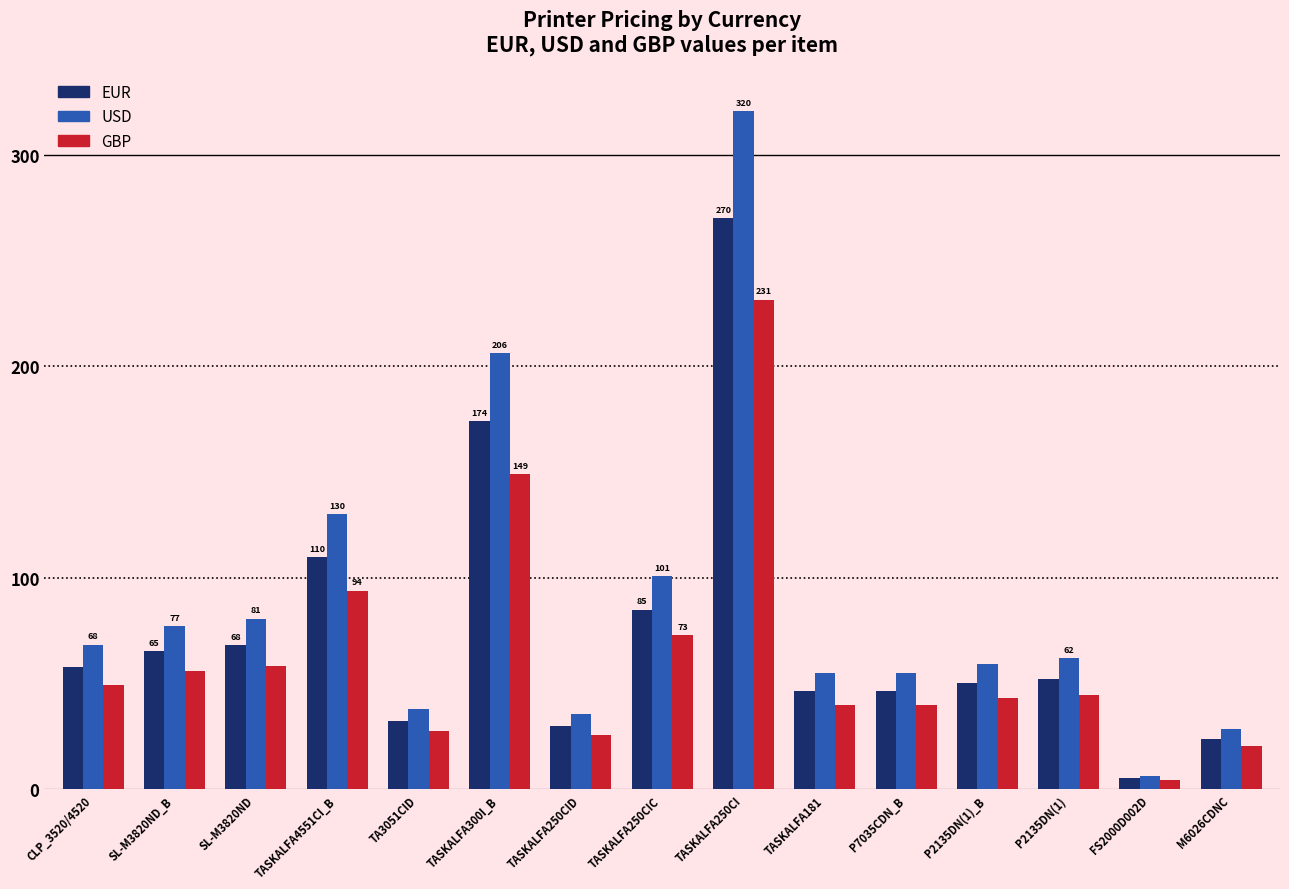

Are the bars grouped side by side (vs. stacked)?

Yes